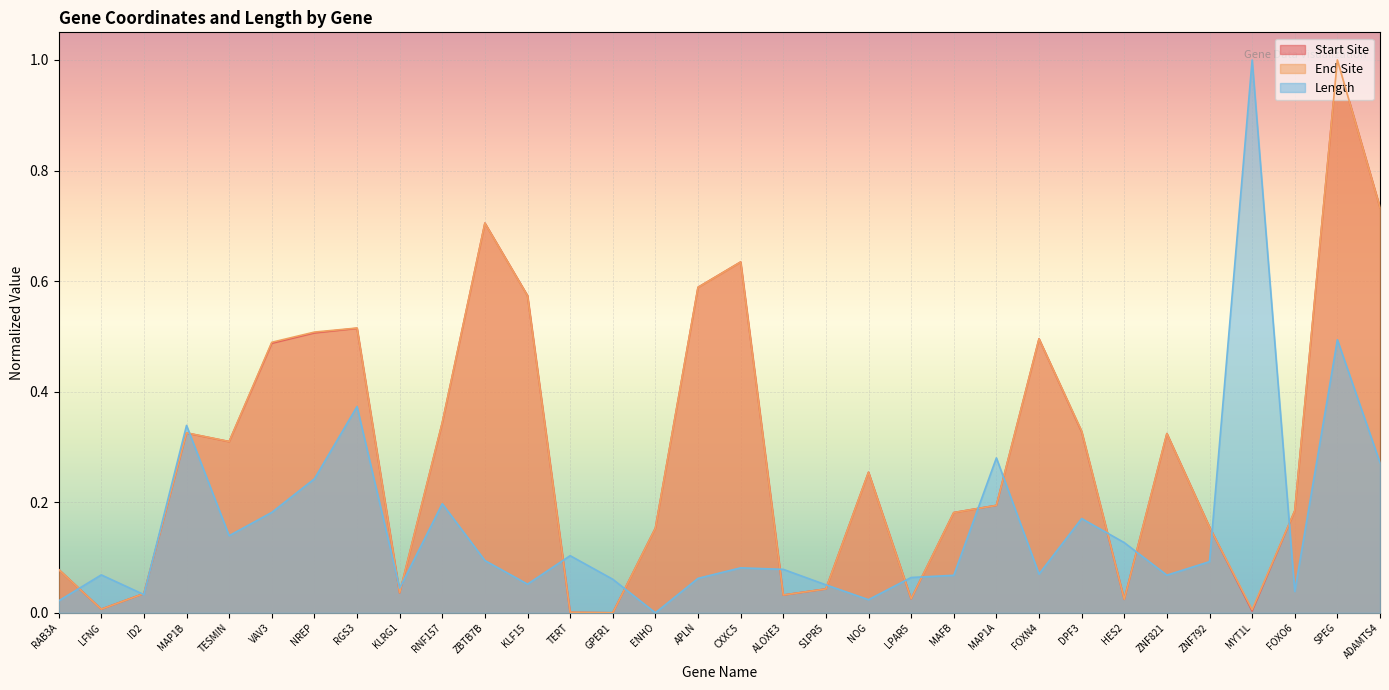

Which series has the largest total across all categories?

End Site